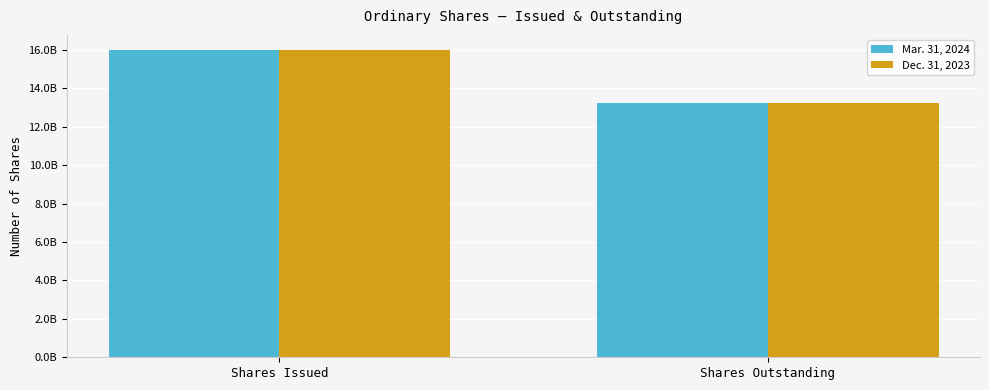

Does the chart contain stacked bars?

No